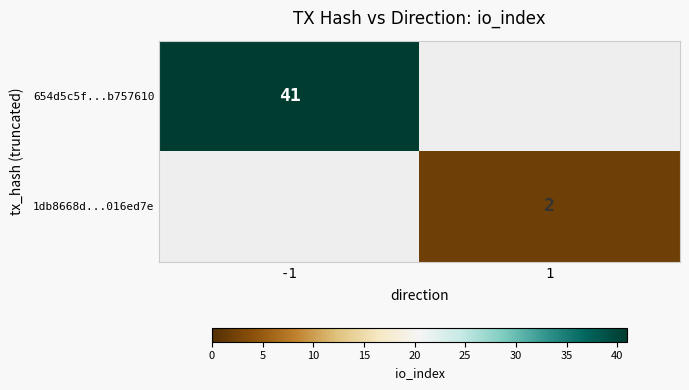

The 1db8668d...016ed7e series shows 3 at 1. True or false?

False